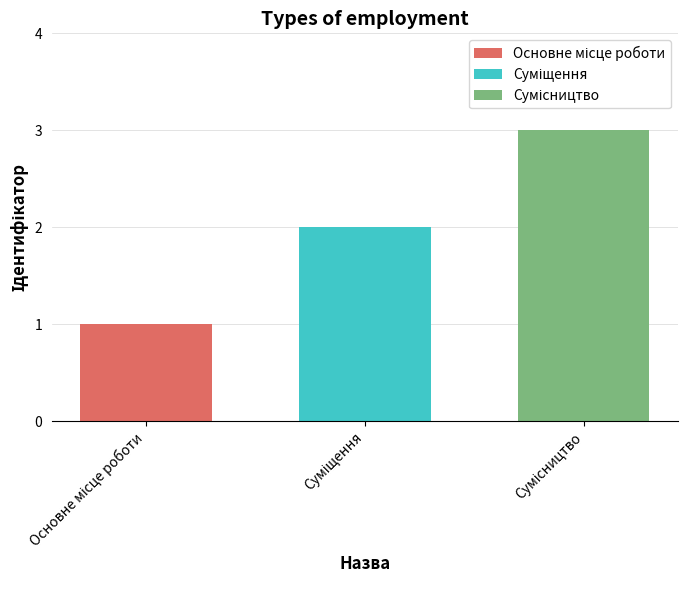

What is the greatest value displayed?

3